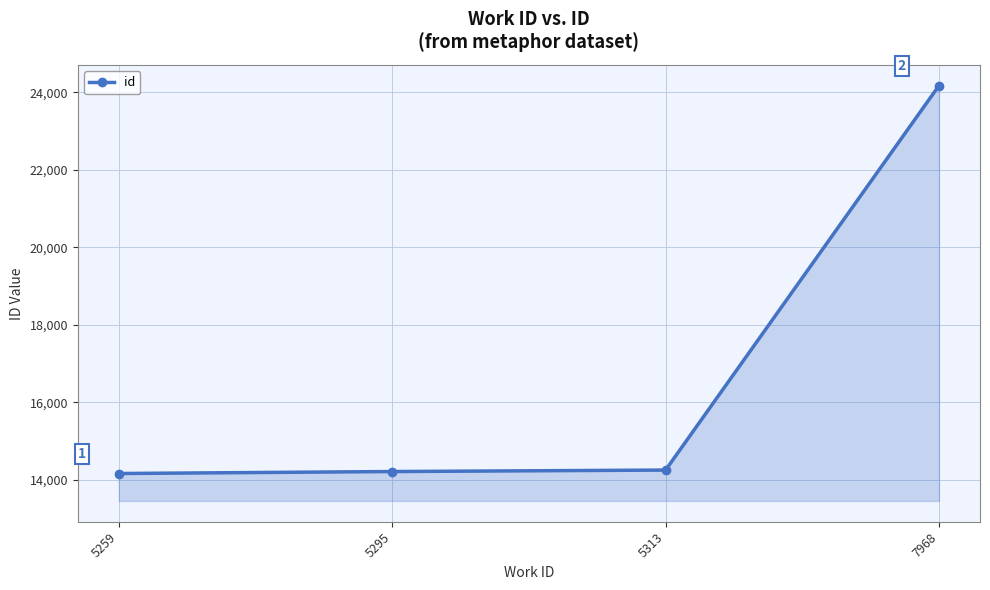

Count the number of categories in the chart.

4